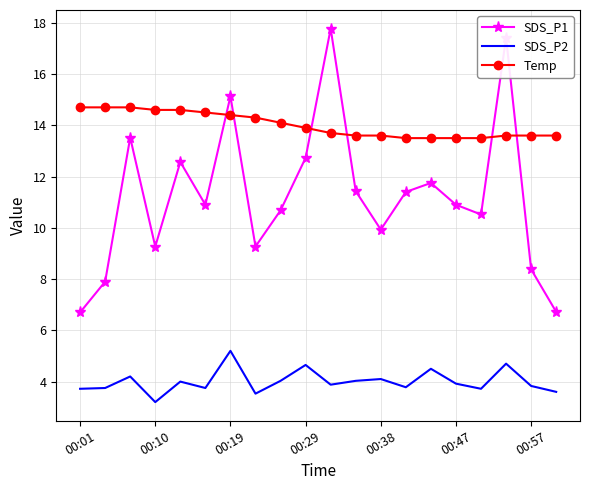

True or false: SDS_P2 and SDS_P1 intersect in this chart.

False